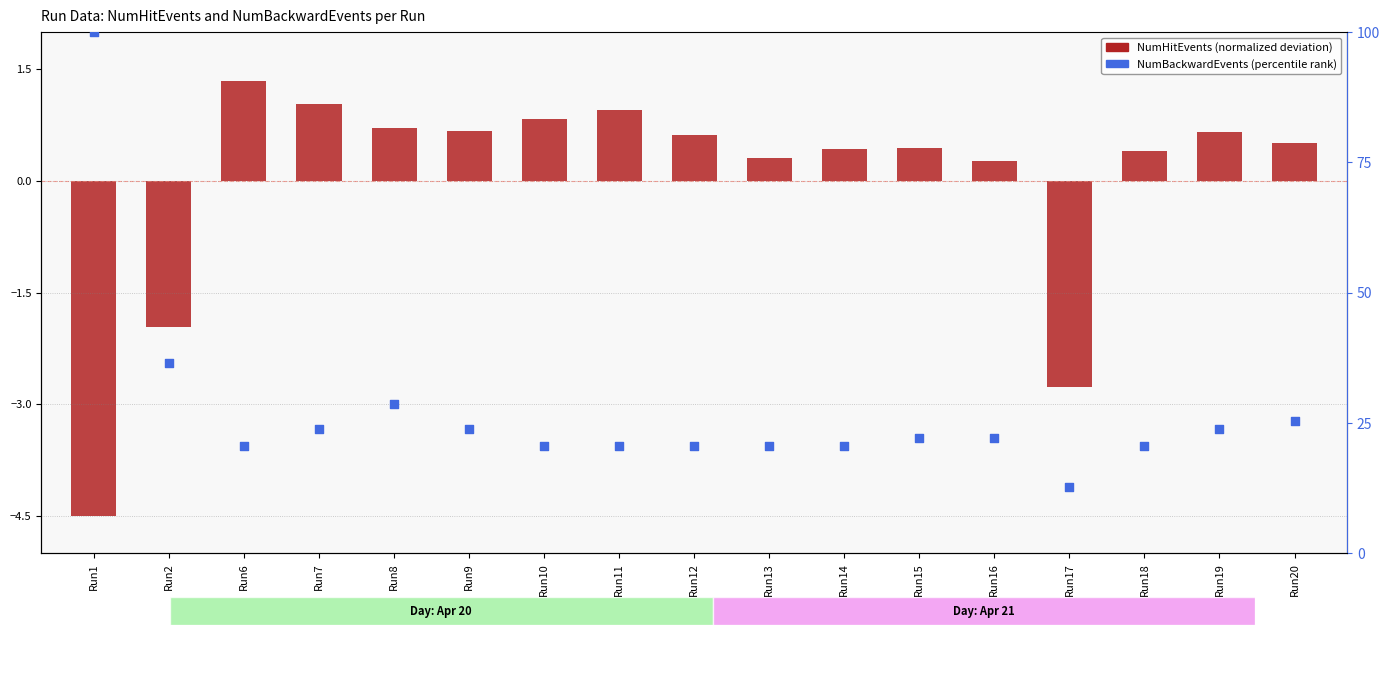

Which series has the largest total across all categories?

NumBackwardEvents (percentile)